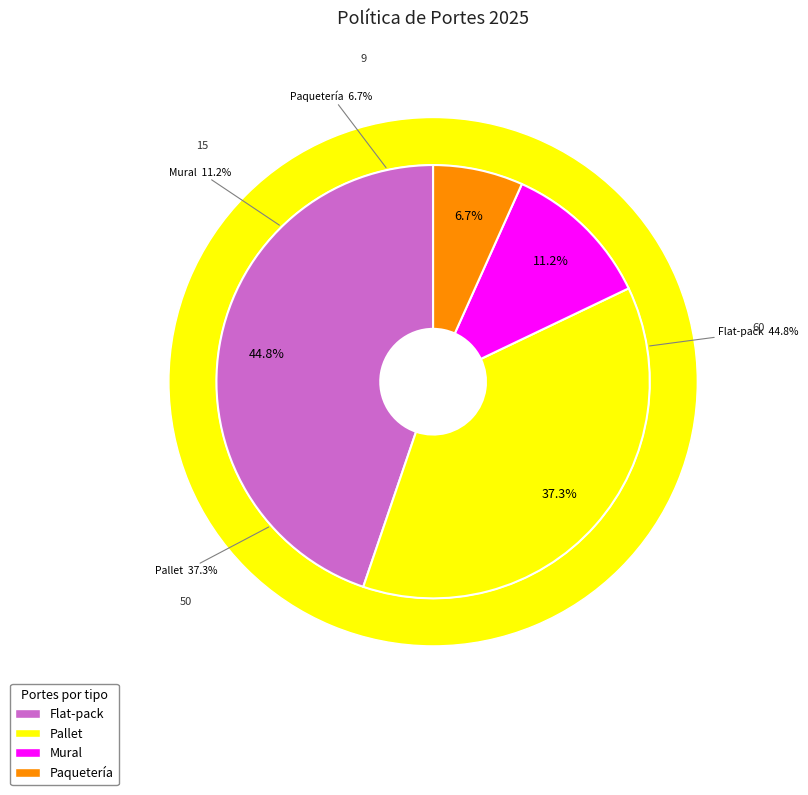

To the nearest percent, what is the average slice percentage?

25%